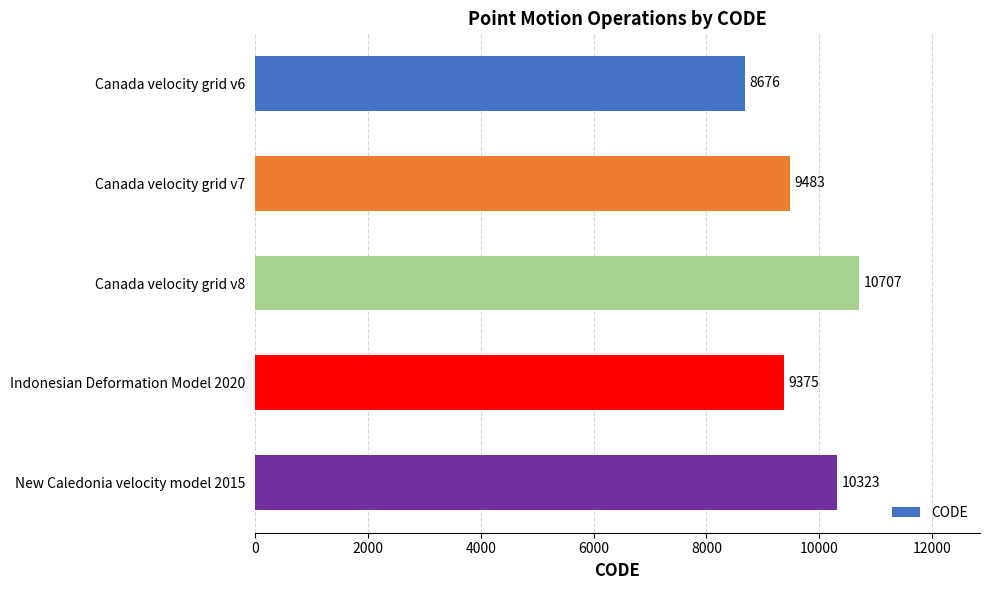

At which label is the value closest to 9691?

Canada velocity grid v7